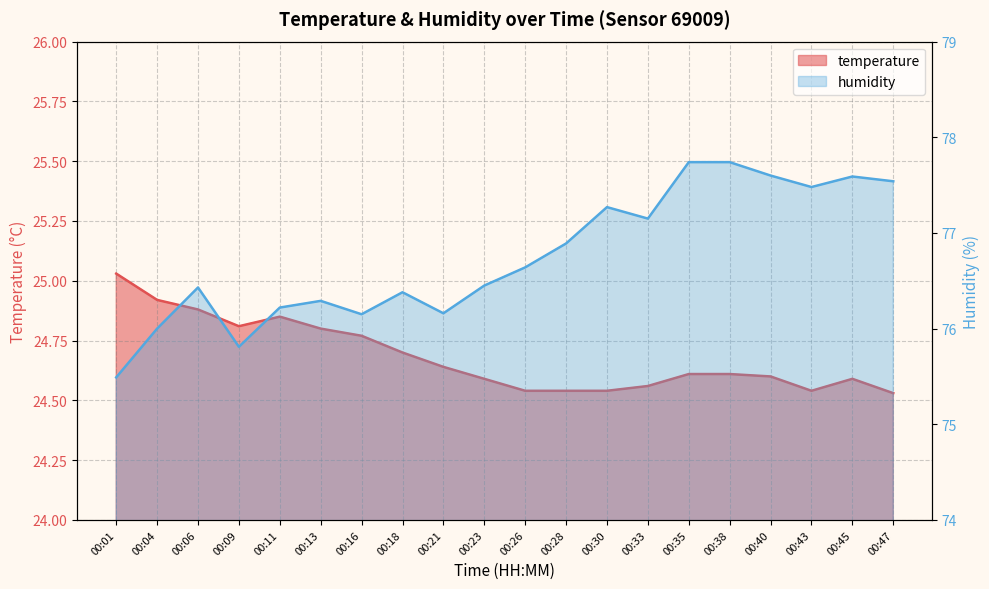

What is the sum of the temperature values at 00:43 and 00:09?

49.3